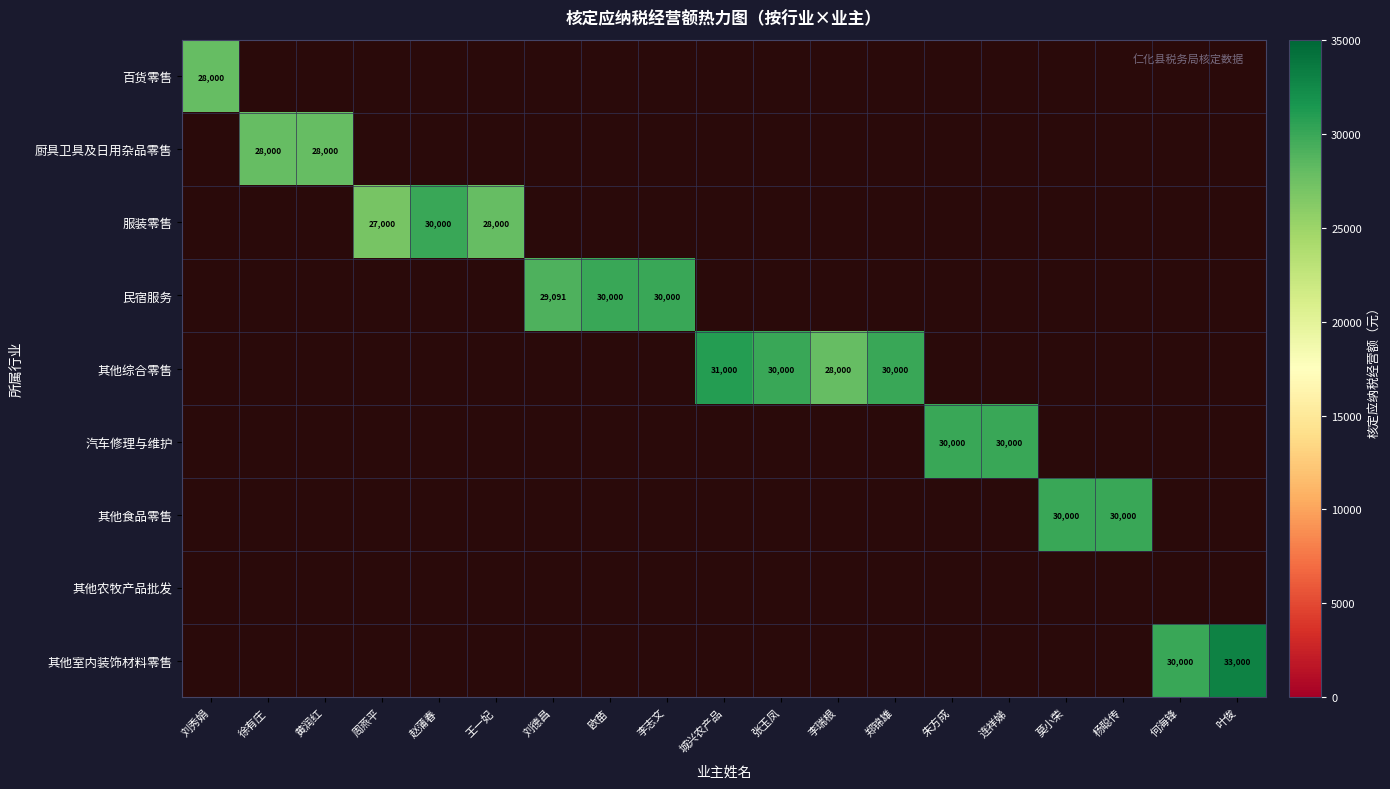

The 其他食品零售 series shows 30000 at 杨聪传. True or false?

True